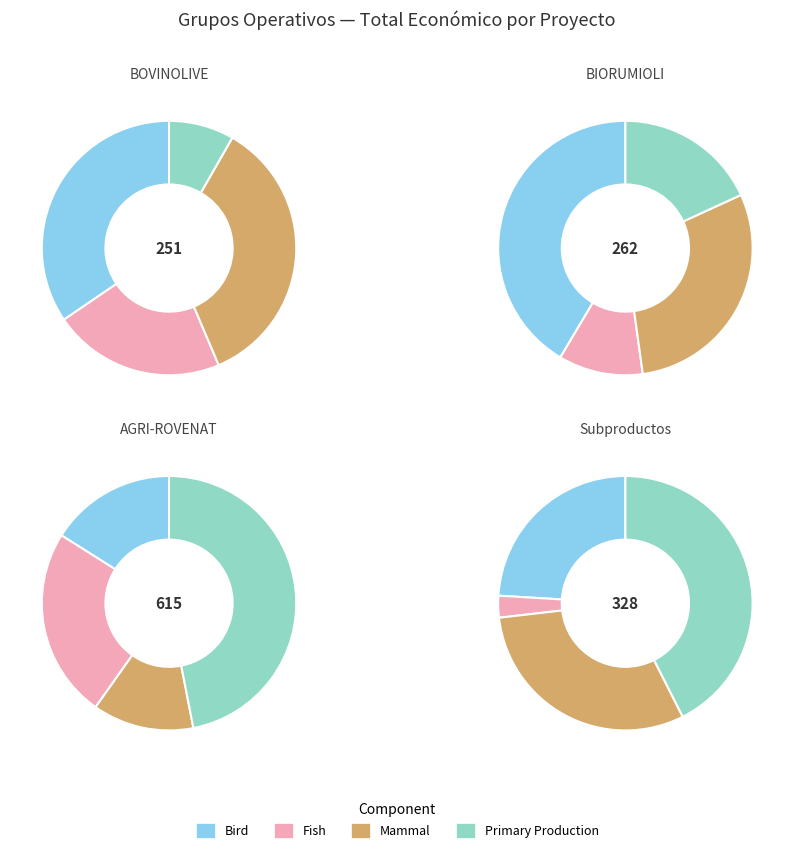

The AGRI-ROVENAT slice represents 42% of the pie. True or false?

True